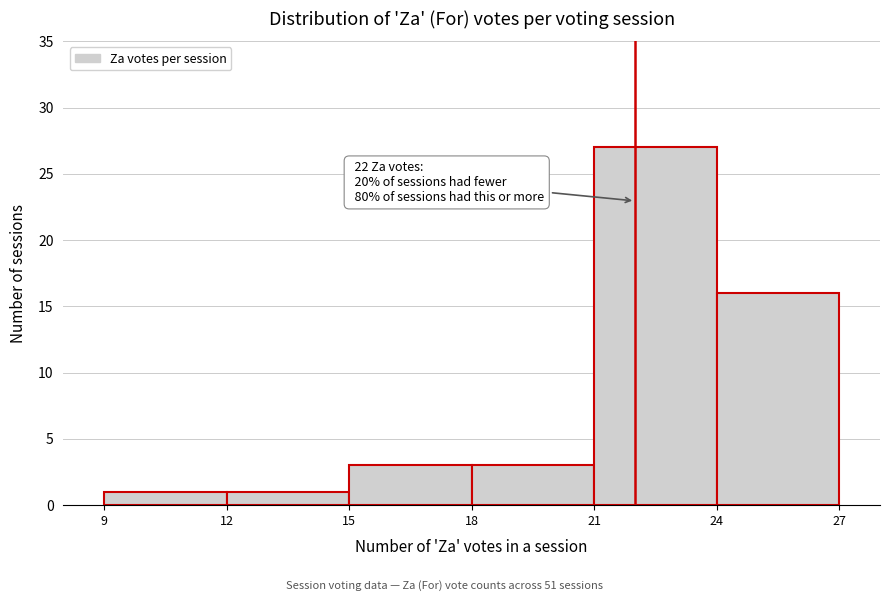

Over which range of the x-axis is the bar tallest?

21 to 24